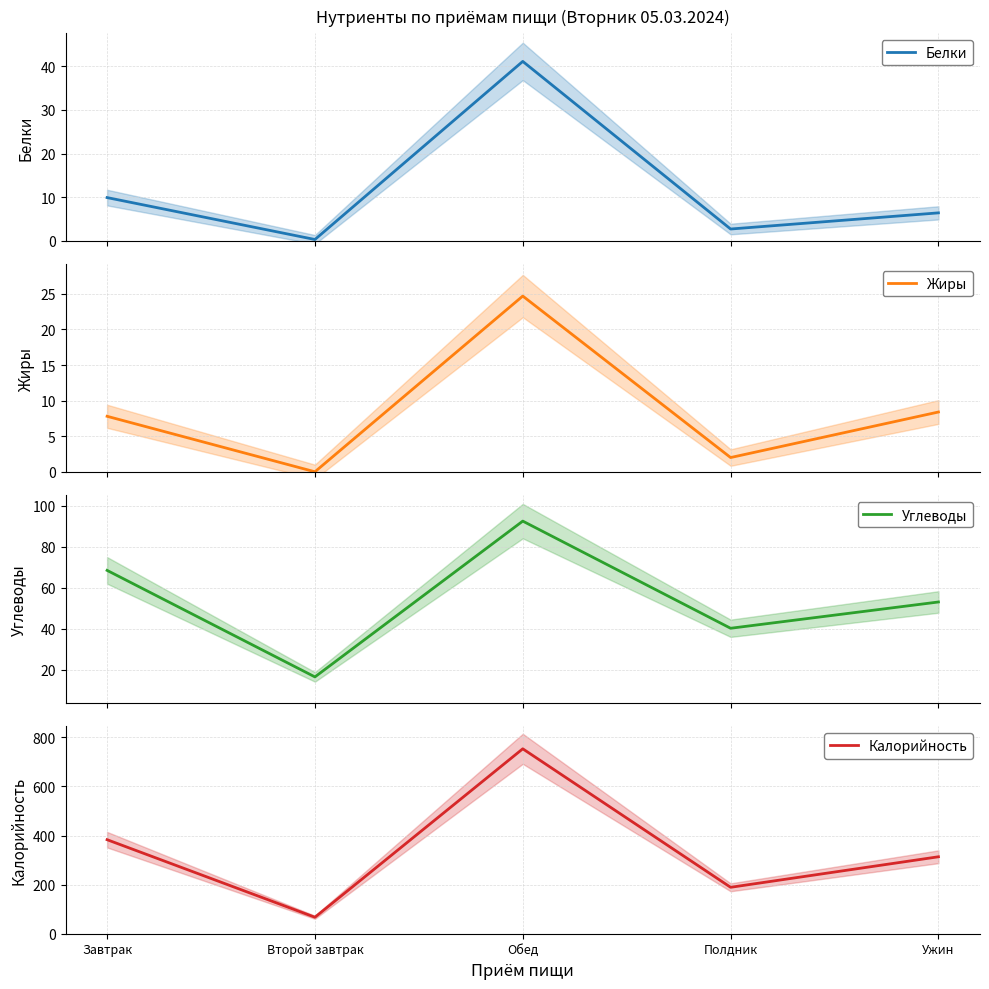

Rank the series by their maximum value, from highest to lowest.

Калорийность, Углеводы, Белки, Жиры